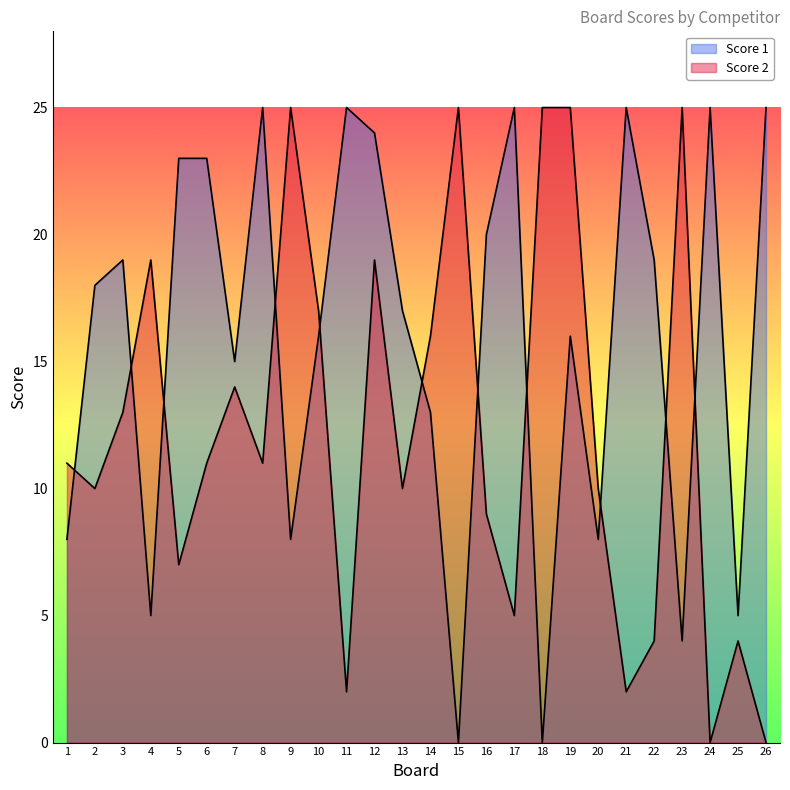

At how many categories does at least one series exceed 16?

21